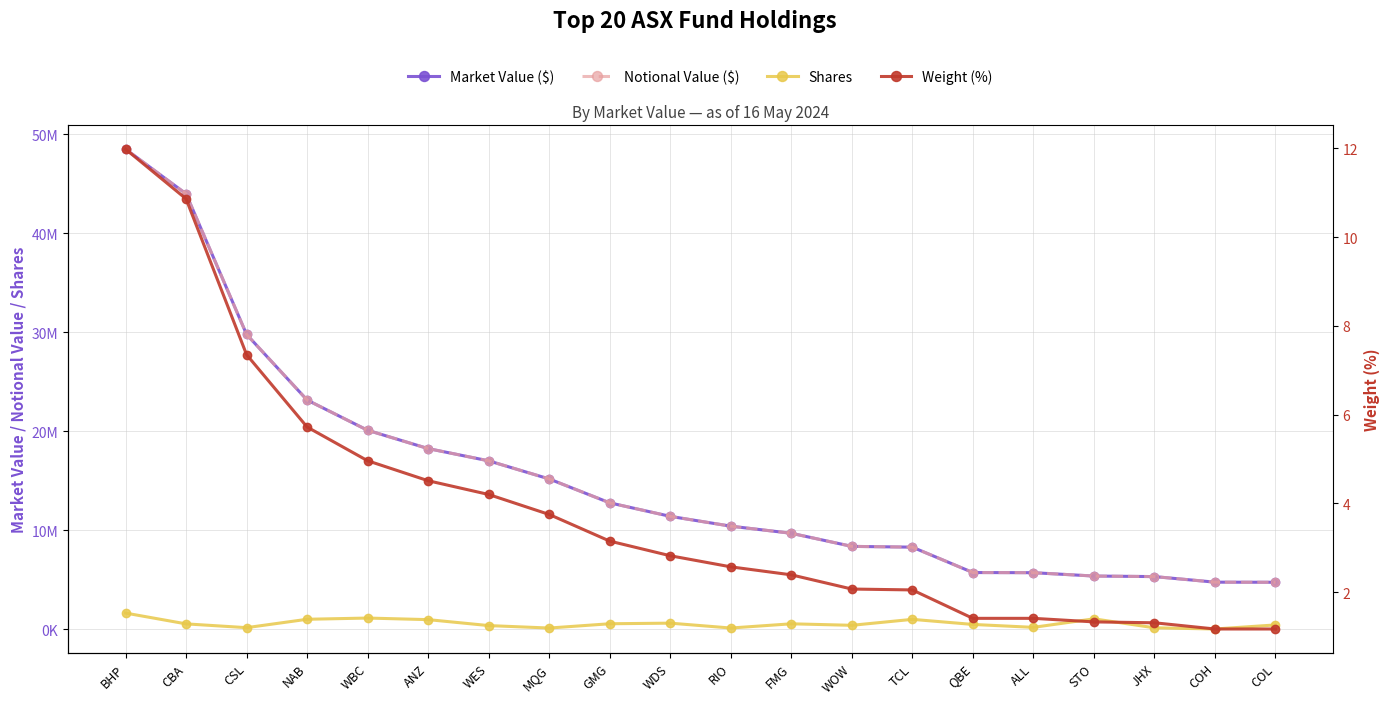

What is the maximum value shown in the chart?

48475210.9